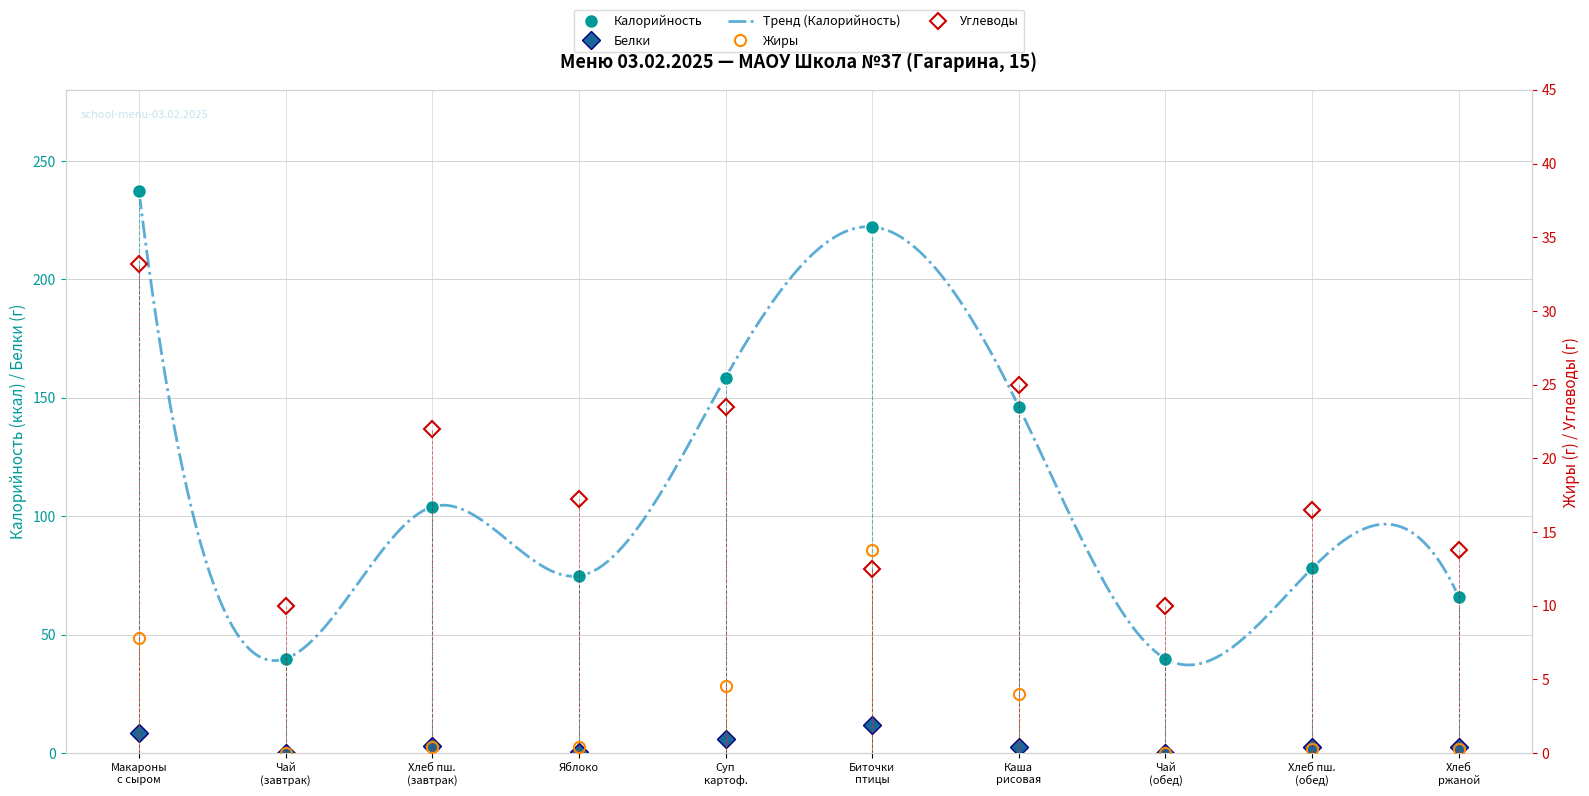

How many data points in Углеводы are less than 17?

5